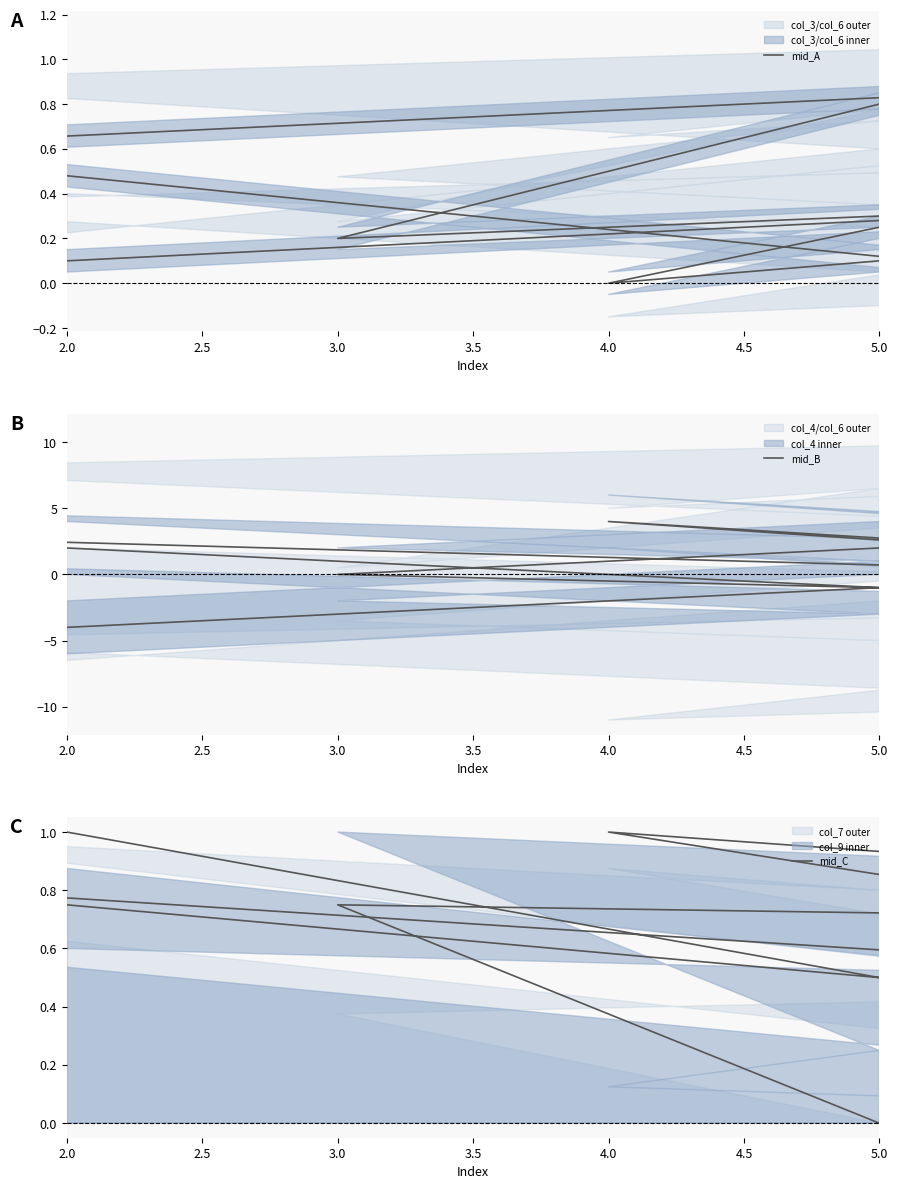

True or false: mid_C and mid_A cross at least once.

True